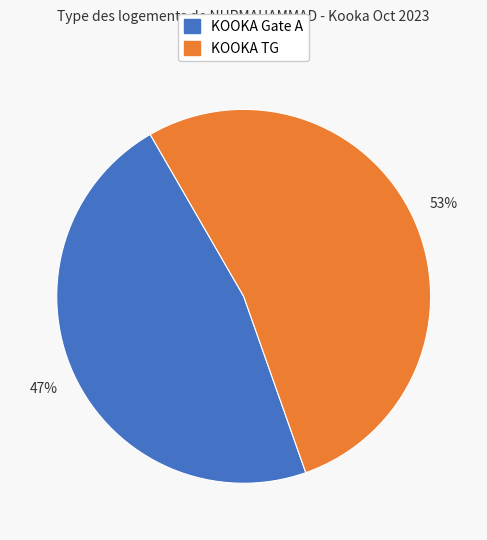

To the nearest percent, what is the difference between the largest and smallest slice percentages?

6%